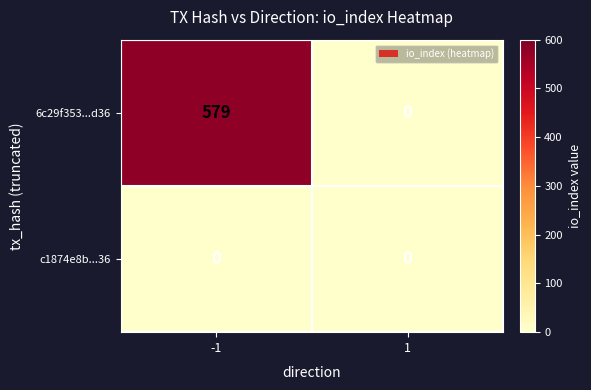

Which label corresponds to the largest value in the chart?

-1